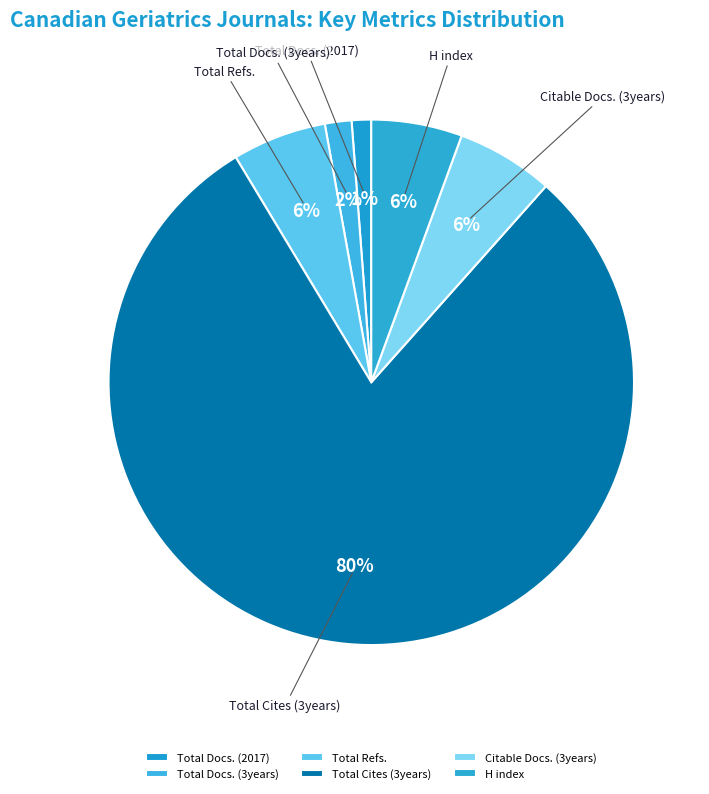

Which category has the biggest portion of the pie?

Total Cites (3years)